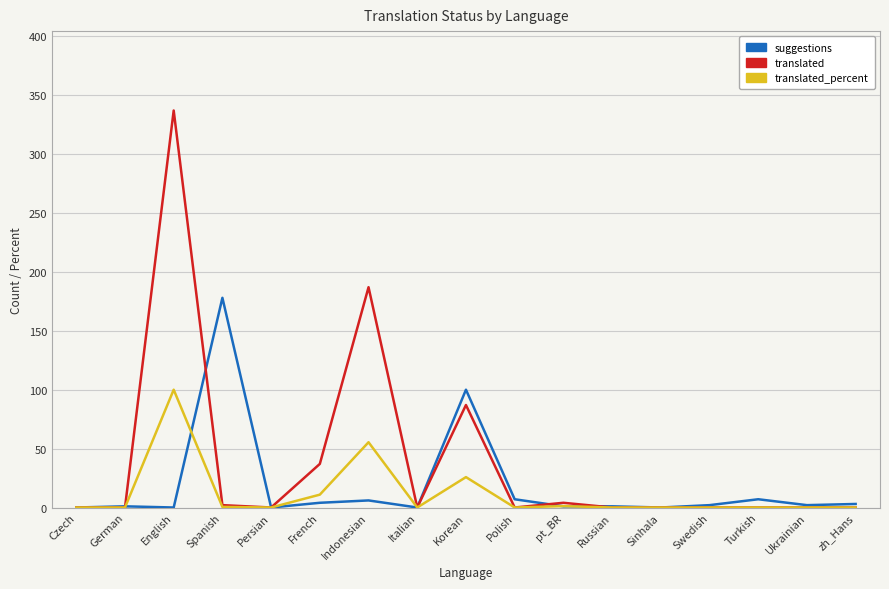

Rank the series by their maximum value, from lowest to highest.

translated_percent, suggestions, translated